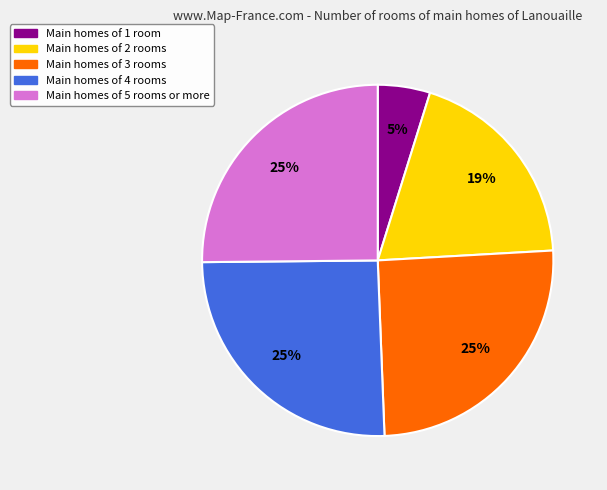

Is there a majority slice in this chart?

No